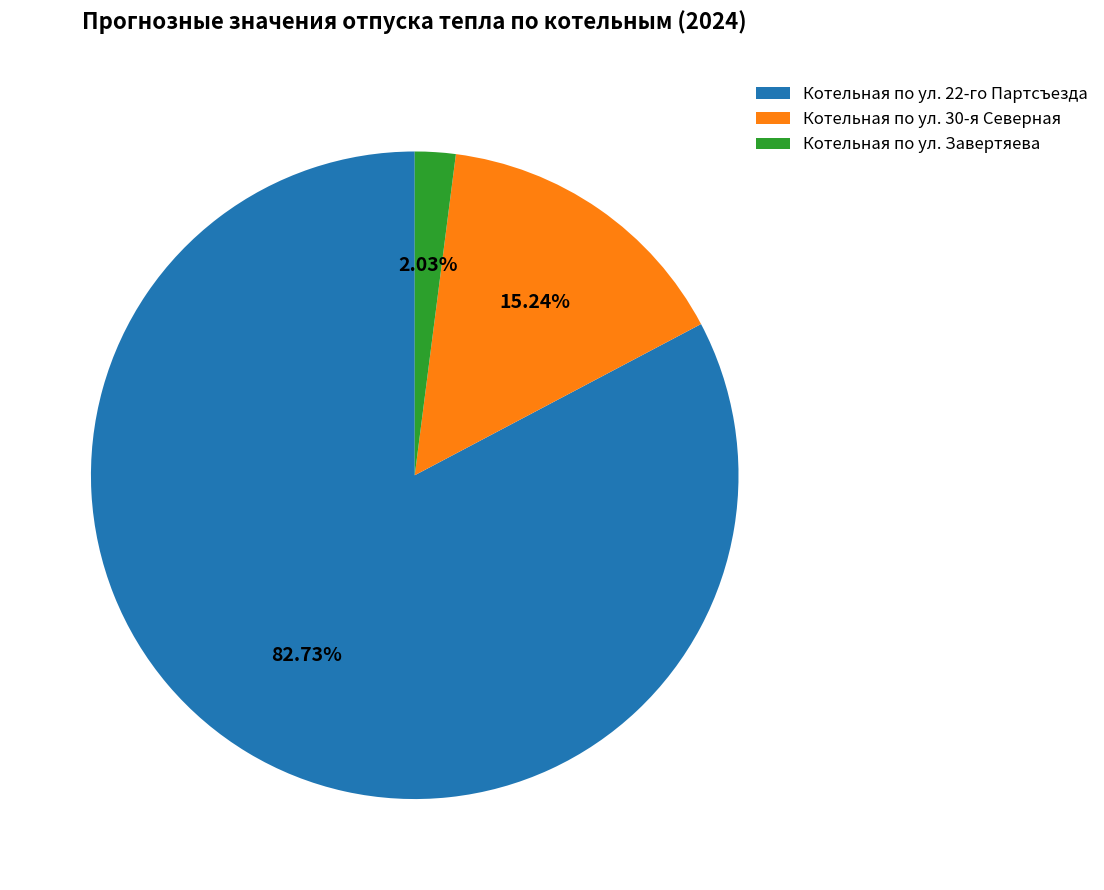

To the nearest percent, what portion does Котельная по ул. 22-го Партсъезда represent?

83%